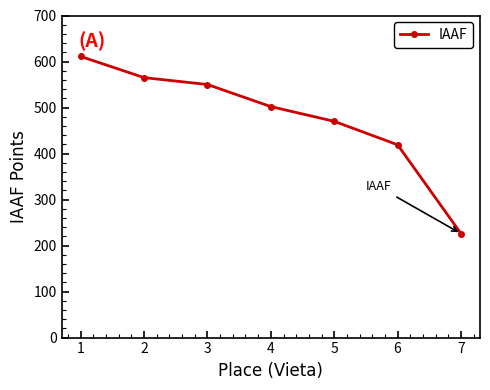

What is the value of the 7th point from the left?

226